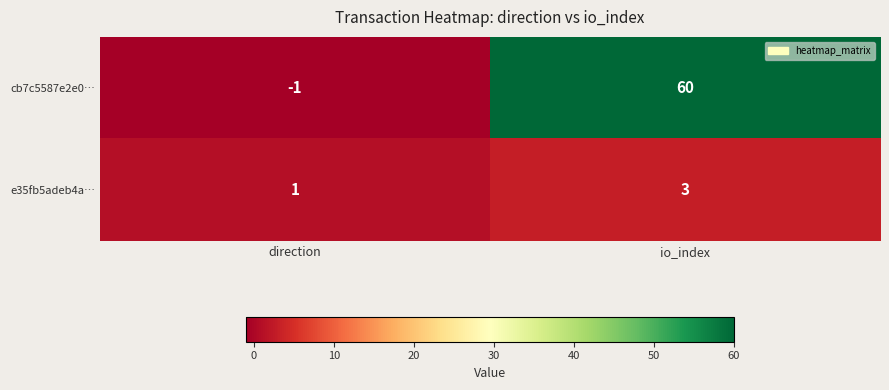

Which label corresponds to the largest value in the chart?

io_index